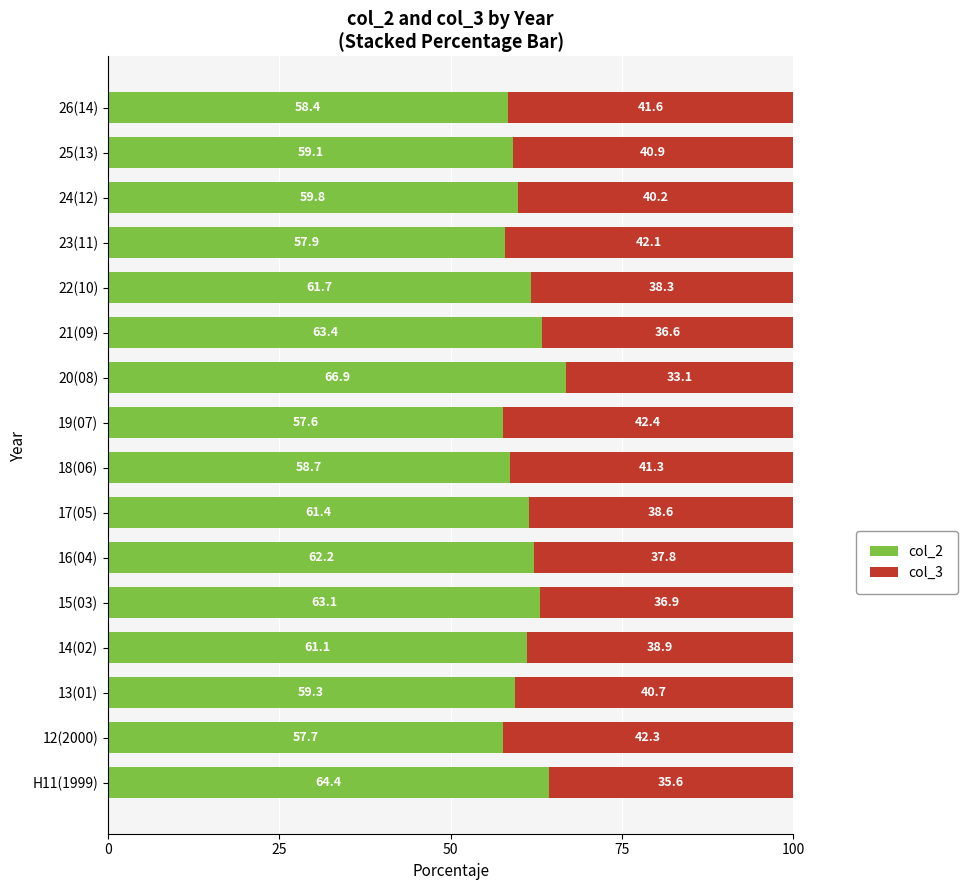

What is the total value across all series at 25(13)?

100.0